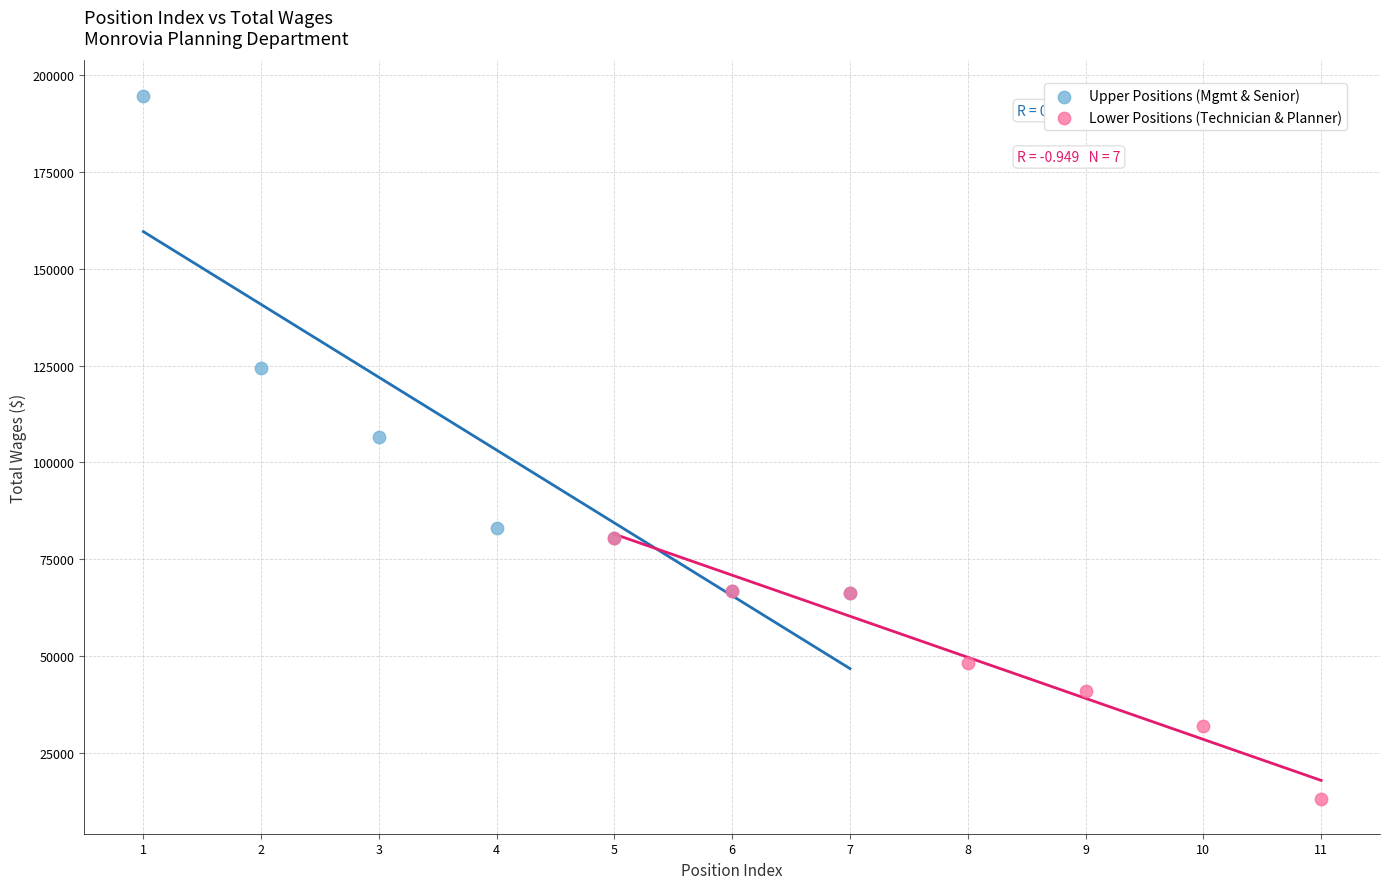

Which series contains the highest Y value?

Upper Positions (Mgmt & Senior)